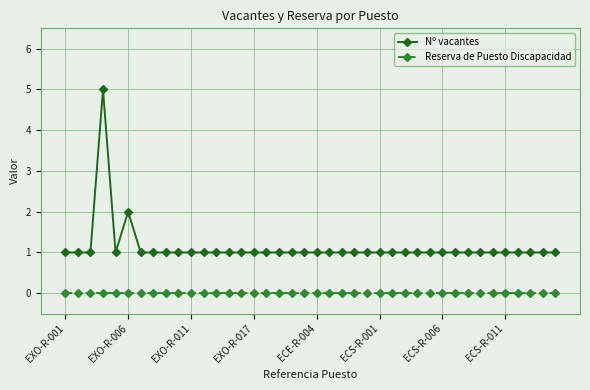

What is the difference between the maximum and minimum values in the Nº vacantes series?

4